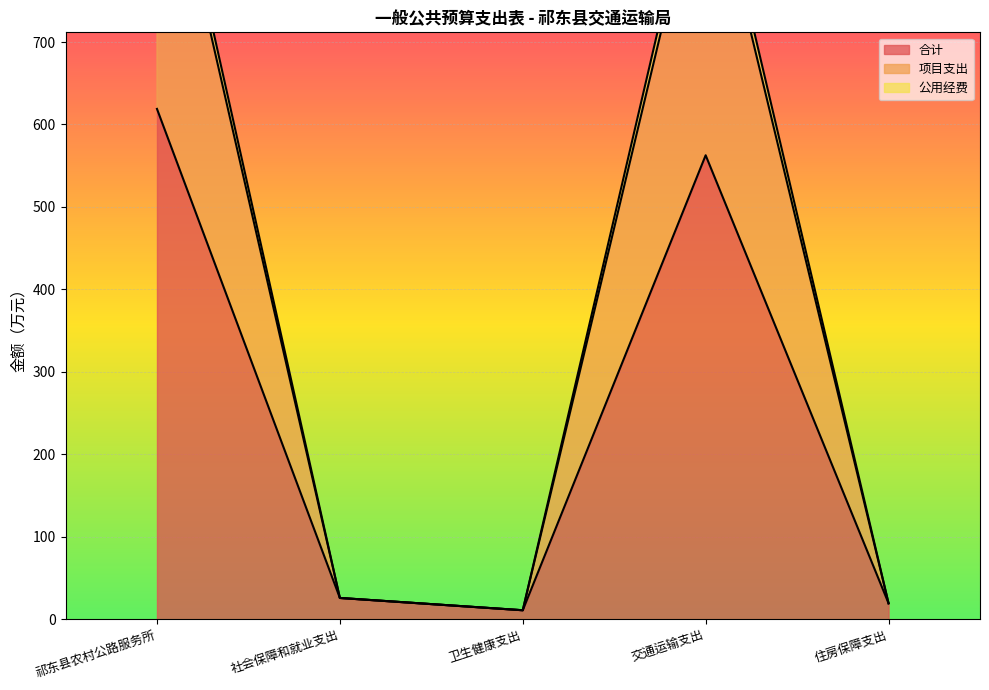

True or false: 项目支出 and 合计 cross at least once.

False